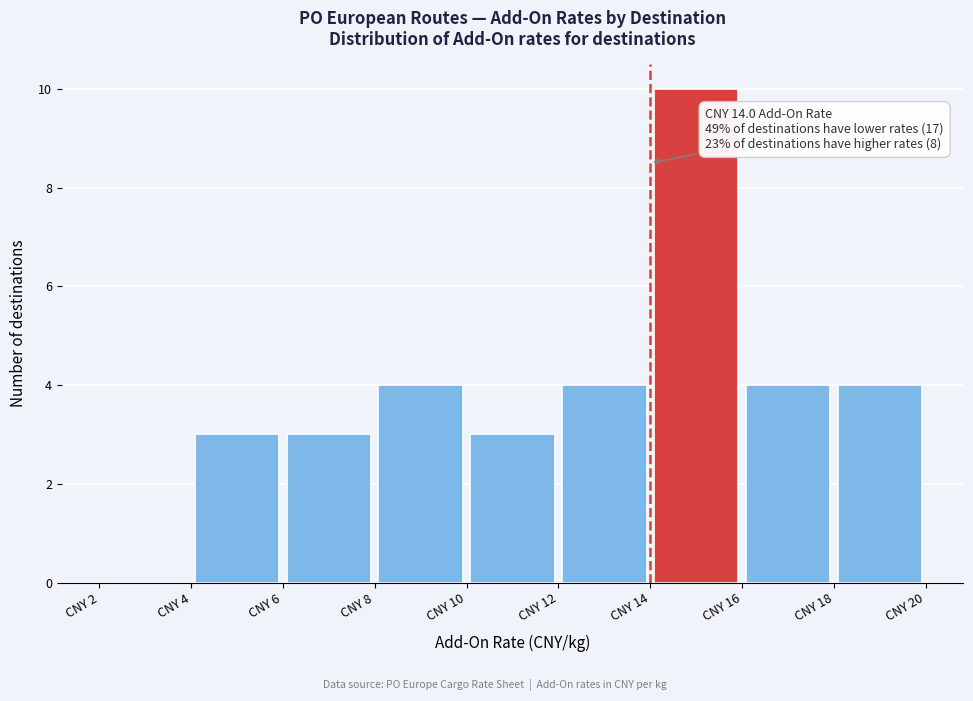

Over which range of the x-axis is the bar tallest?

14 to 16